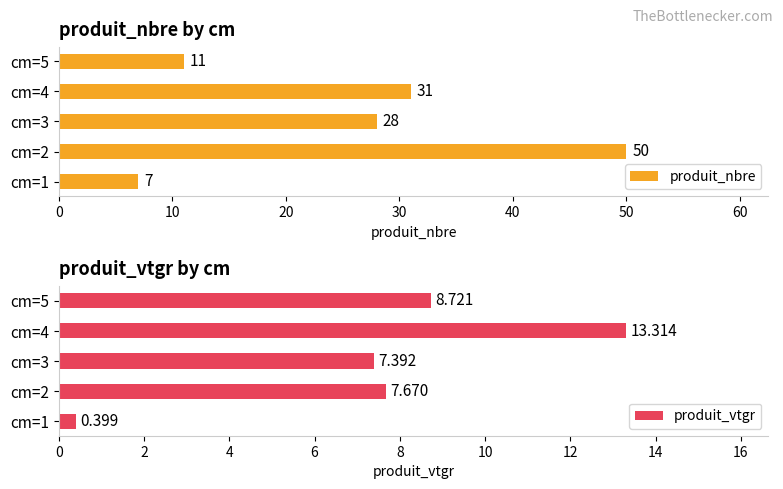

Rank the series by their maximum value, from highest to lowest.

produit_nbre, produit_vtgr